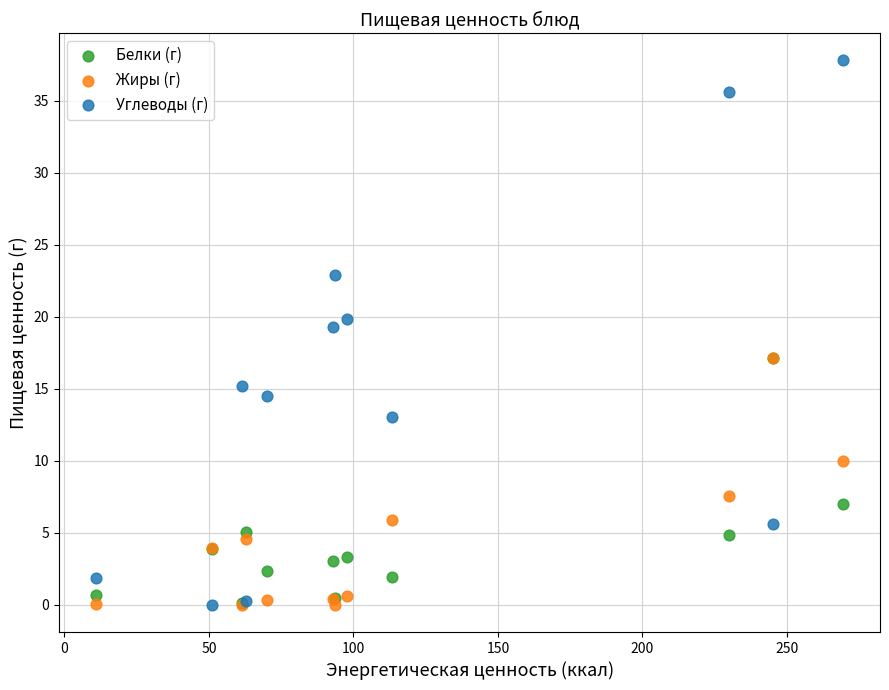

In the Жиры (г) series, what Y value is closest to 8?

7.6